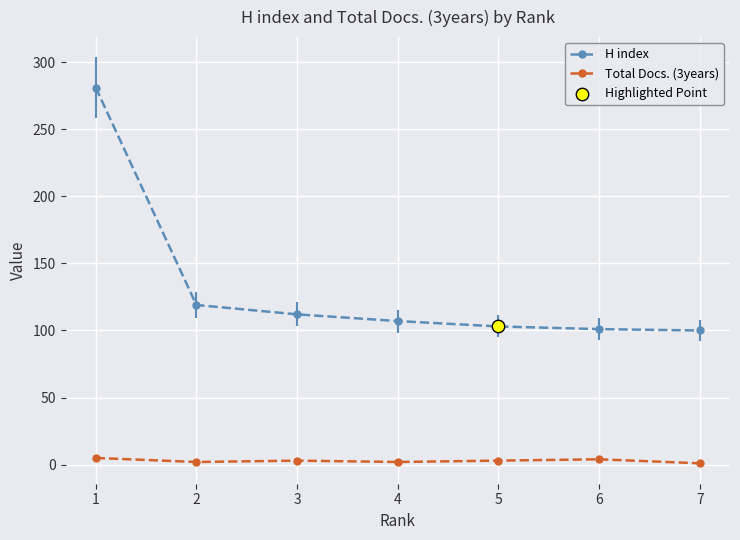

Which series contains the lowest Y value?

Total Docs. (3years)